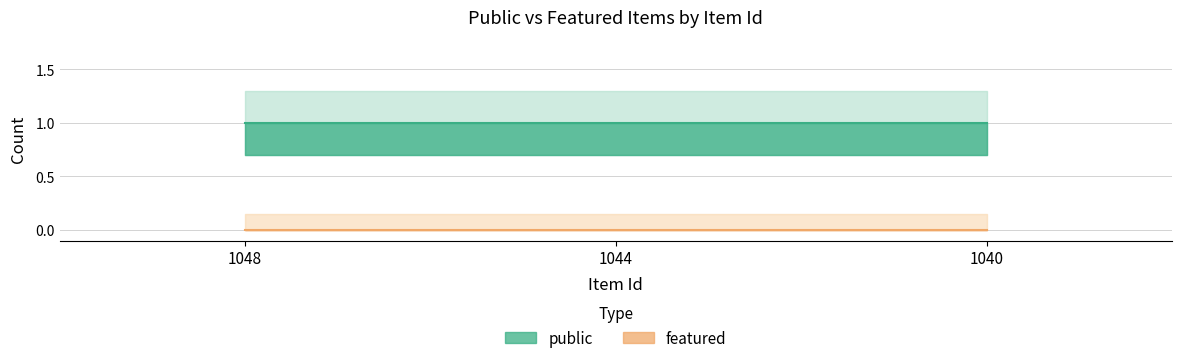

Reading left to right, extract all data points from this chart.

public: 1048=1	1044=1	1040=1
featured: 1048=0	1044=0	1040=0